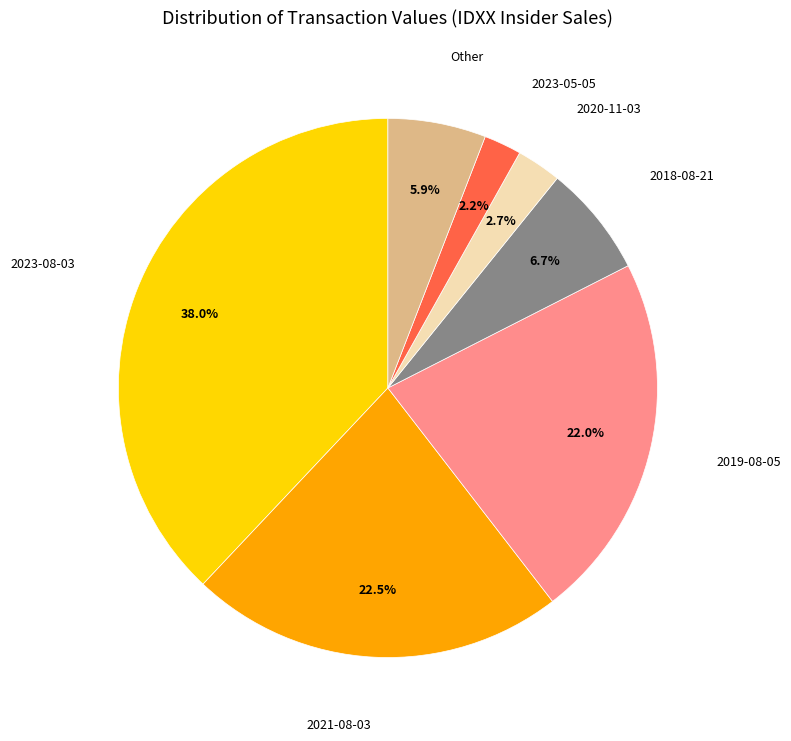

The 2020-11-03 slice represents 3% of the pie. True or false?

True